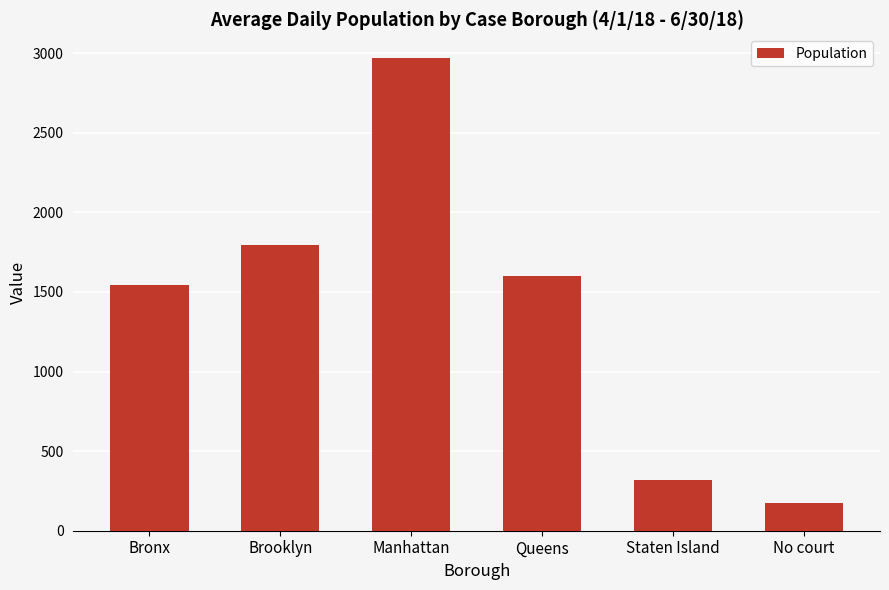

List the labels in order of value, smallest first.

No court, Staten Island, Bronx, Queens, Brooklyn, Manhattan